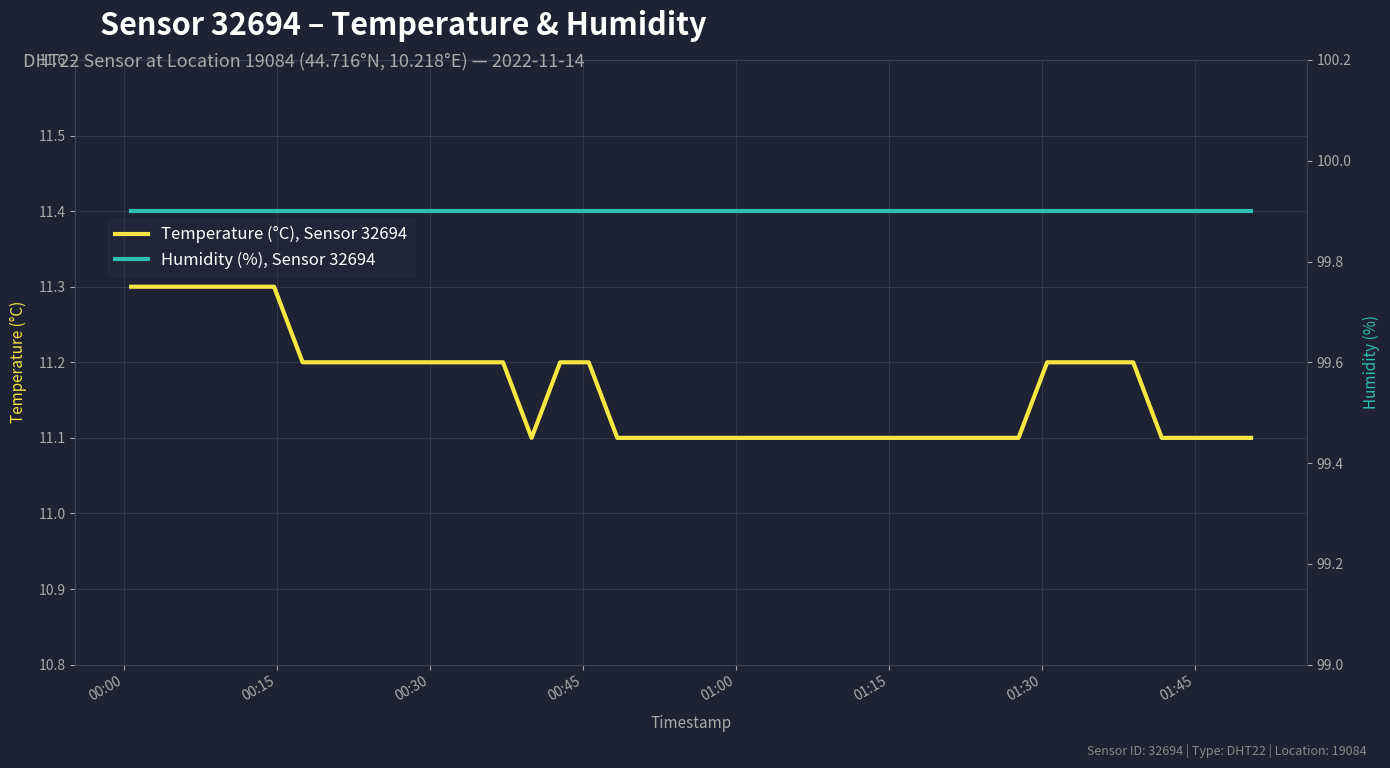

List the series in order of their peak value, lowest first.

Temperature (°C), Sensor 32694, Humidity (%), Sensor 32694